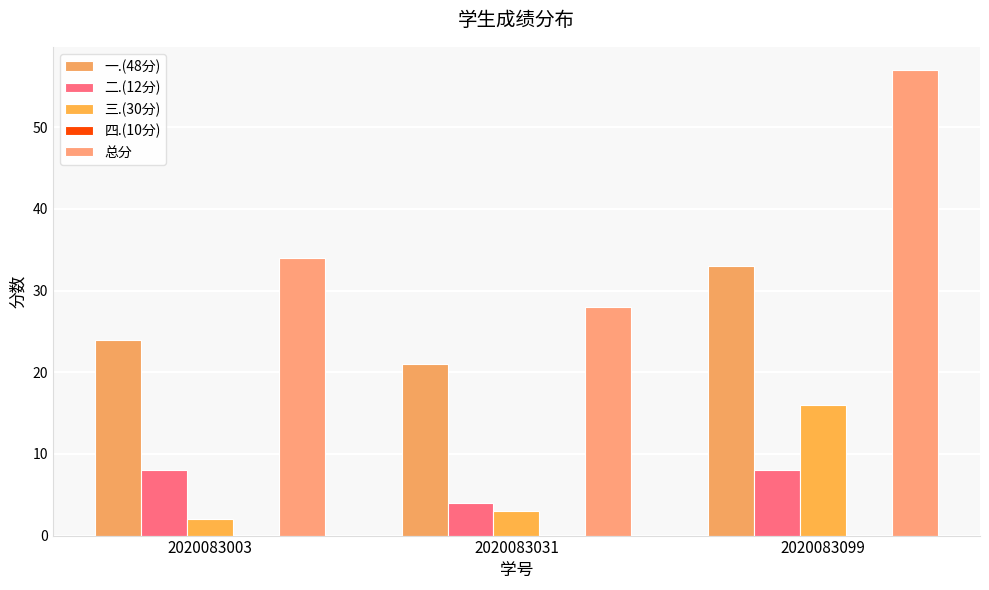

What is the value of the 三.(30分) bar at the 2nd from the left?

3